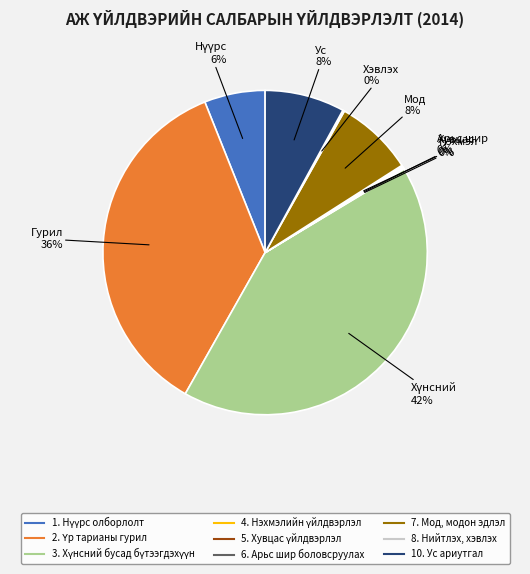

The 7. Мод, модон эдлэл slice represents 8% of the pie. True or false?

True